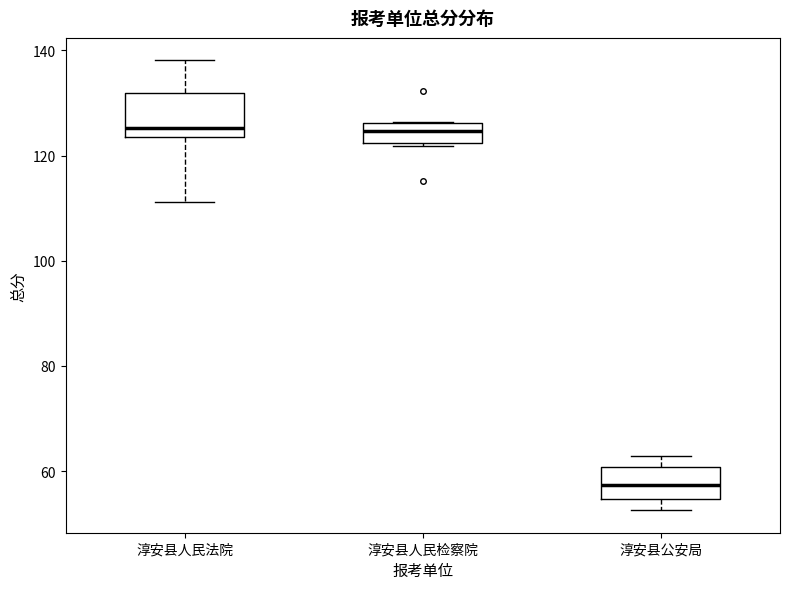

Which box is the tallest, from its lower edge to its upper edge?

淳安县人民法院